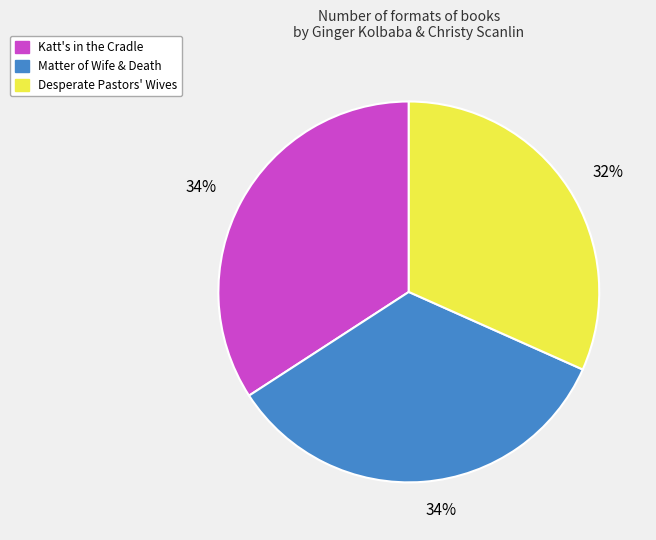

How many segments does this pie chart have?

3